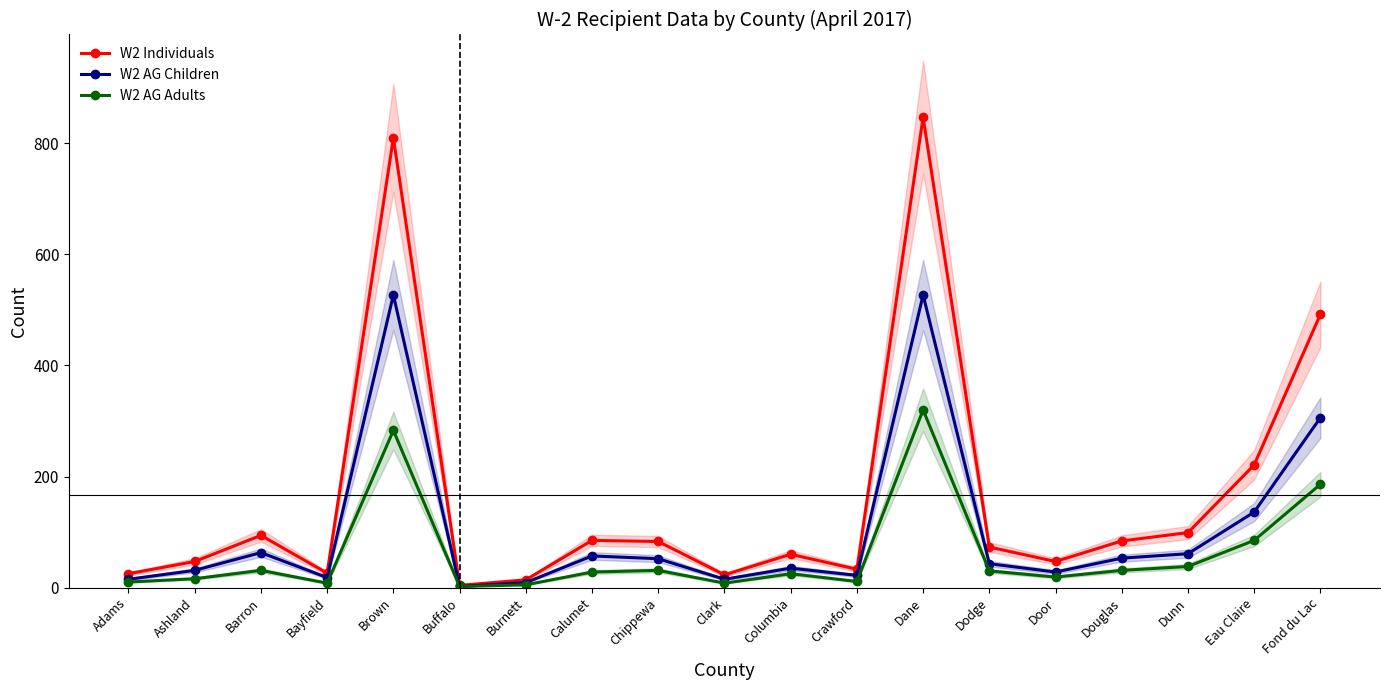

True or false: W2 Individuals and W2 AG Adults intersect in this chart.

False